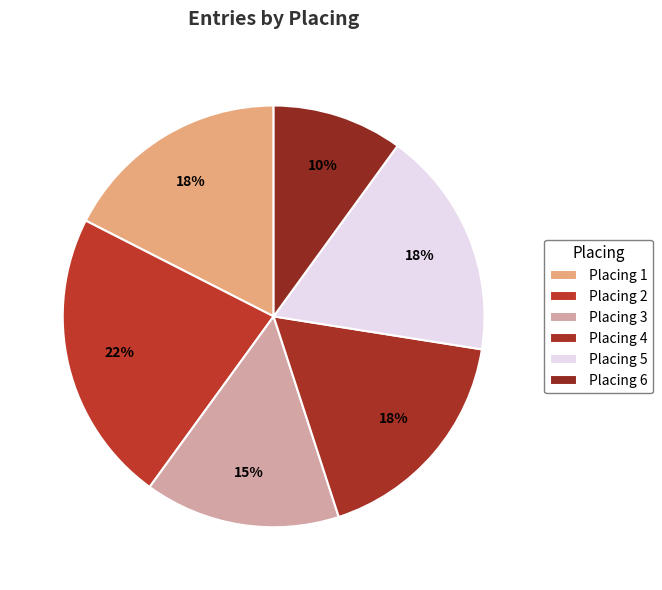

How many segments does this pie chart have?

6